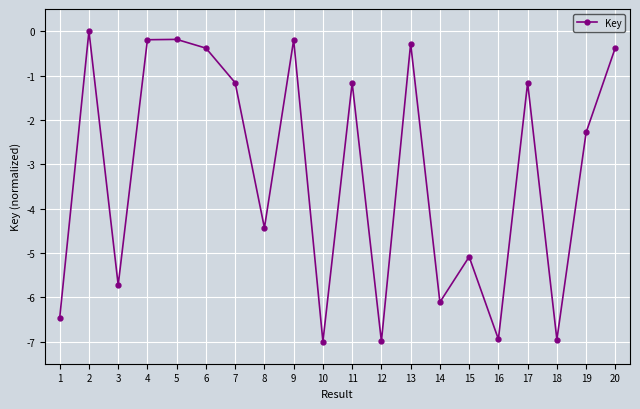

True or false: the data shows -2.6 at 3.

False